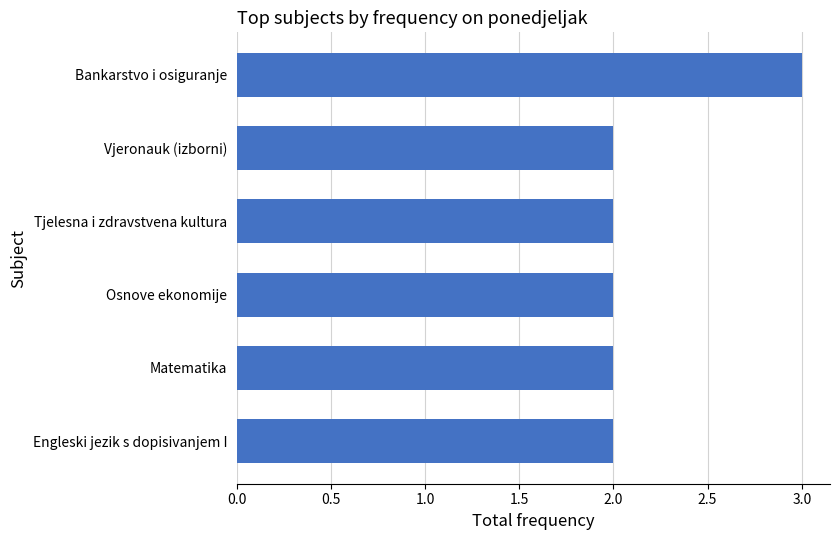

What is the sum of all values?

13